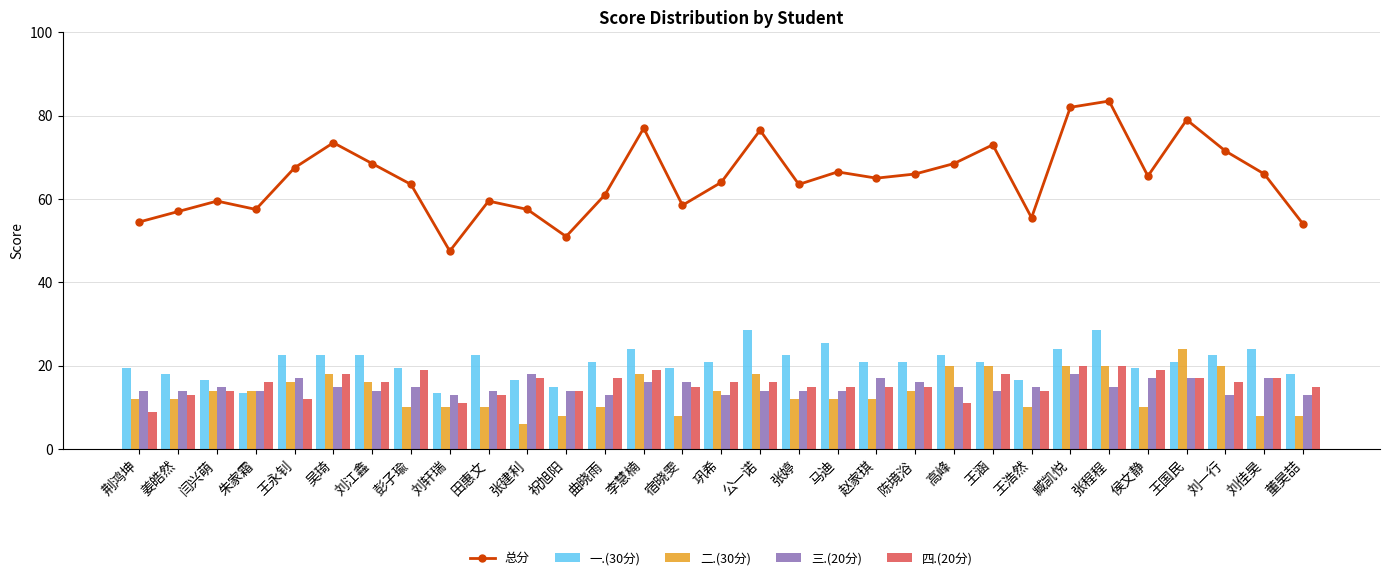

At which label is 一.(30分) closest to 21?

曲晓雨